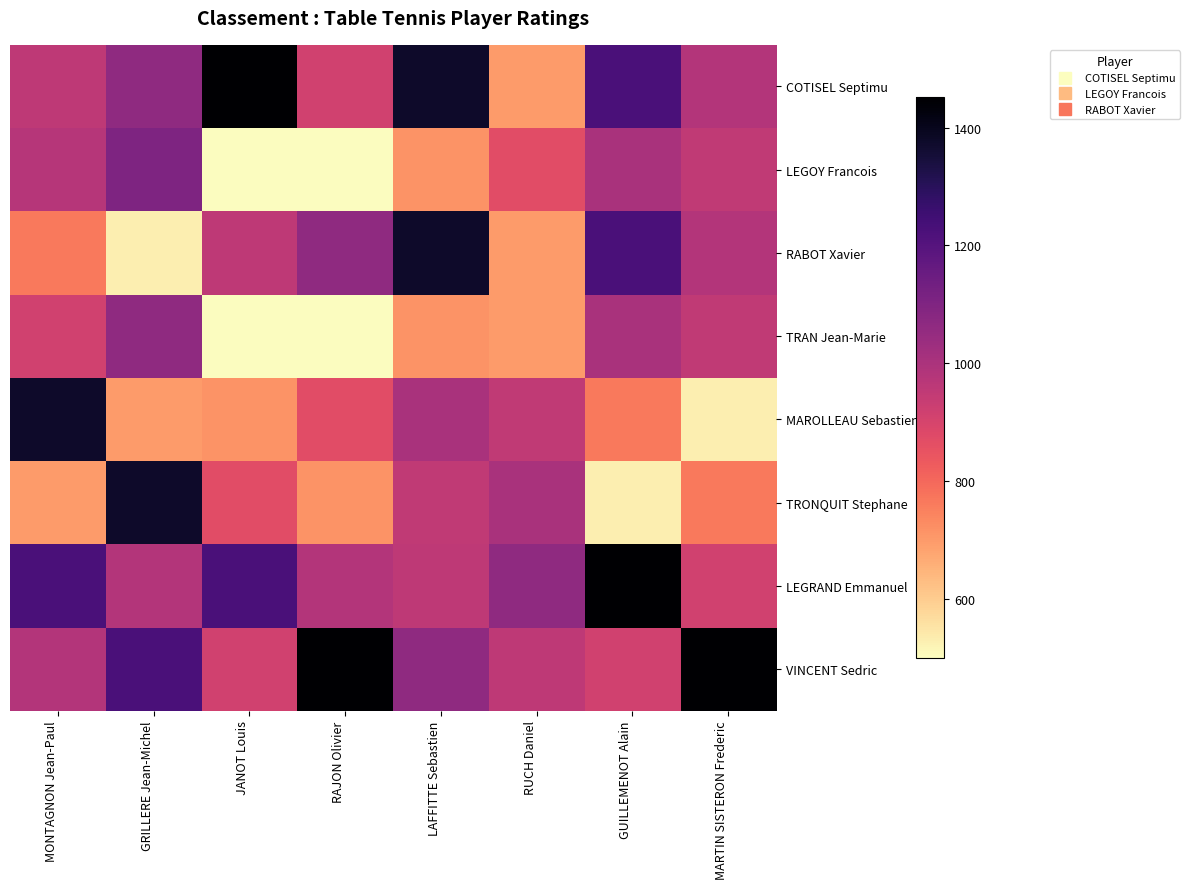

At how many categories does at least one series exceed 568?

8